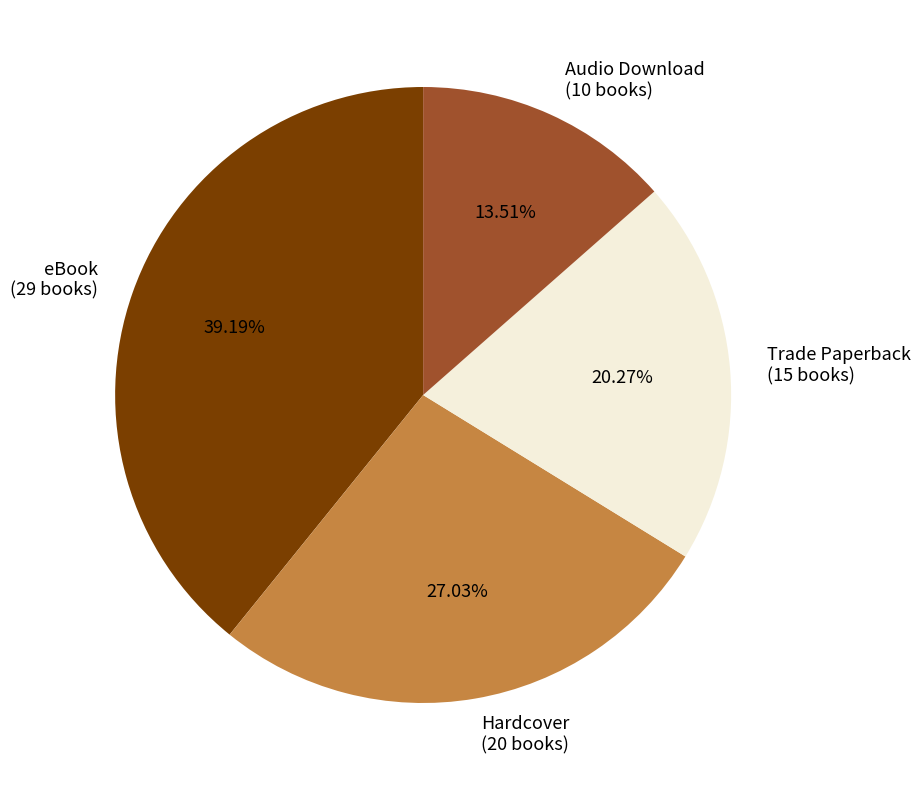

Is it true that Hardcover is 27% of the pie?

True